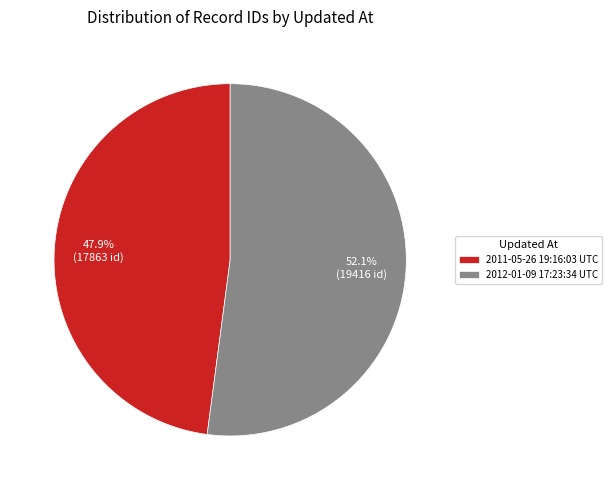

To the nearest percent, what is the difference between the largest and smallest slice percentages?

4%